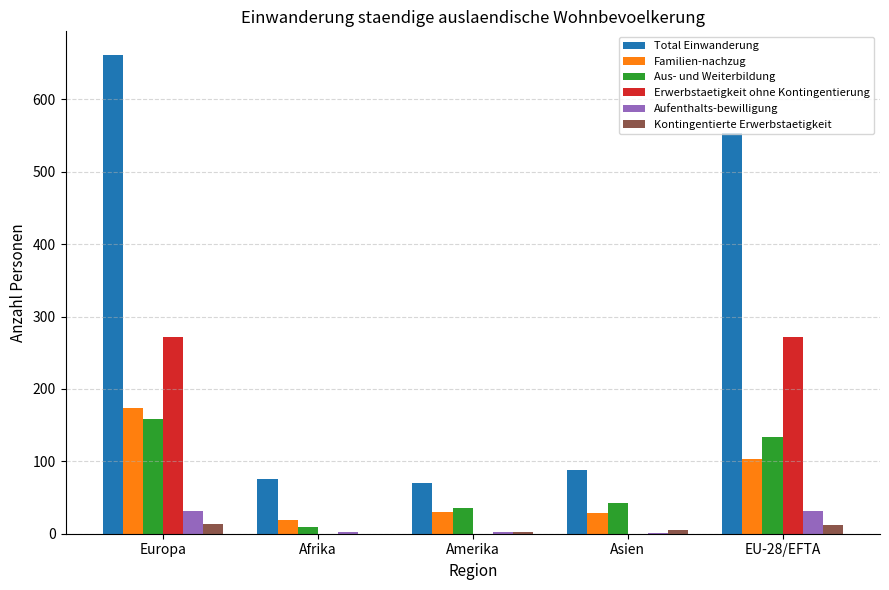

How many groups of bars are there?

5